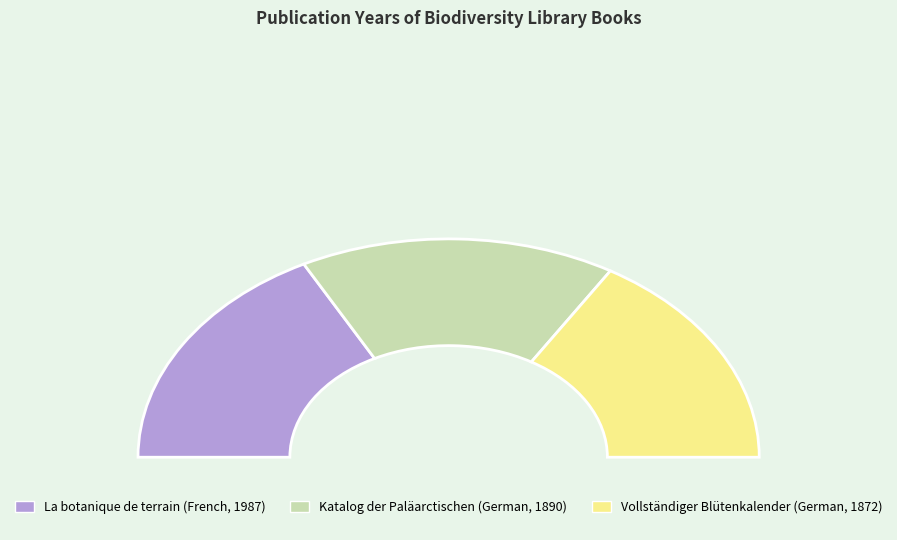

The La botanique de terrain (French, 1987) slice represents 35% of the pie. True or false?

True